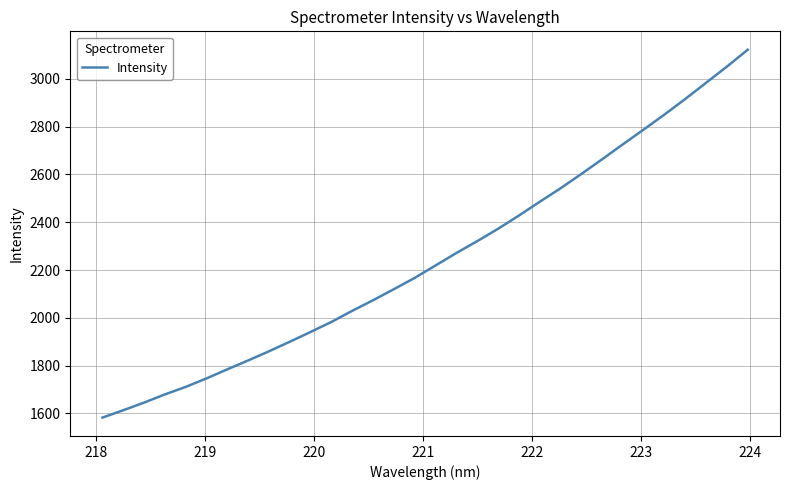

What is the greatest value displayed?

3121.8